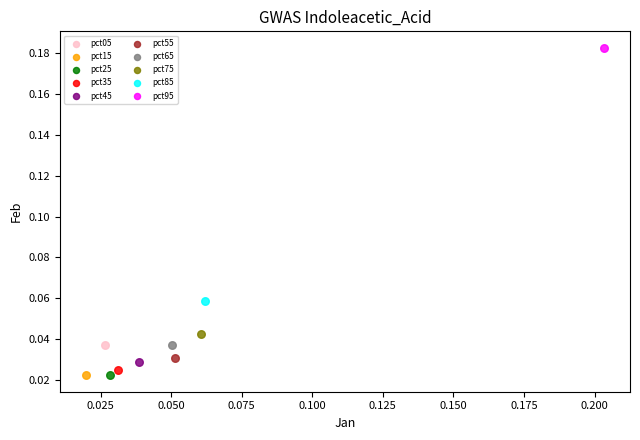

What are all the series names shown in the legend?

pct05, pct15, pct25, pct35, pct45, pct55, pct65, pct75, pct85, pct95